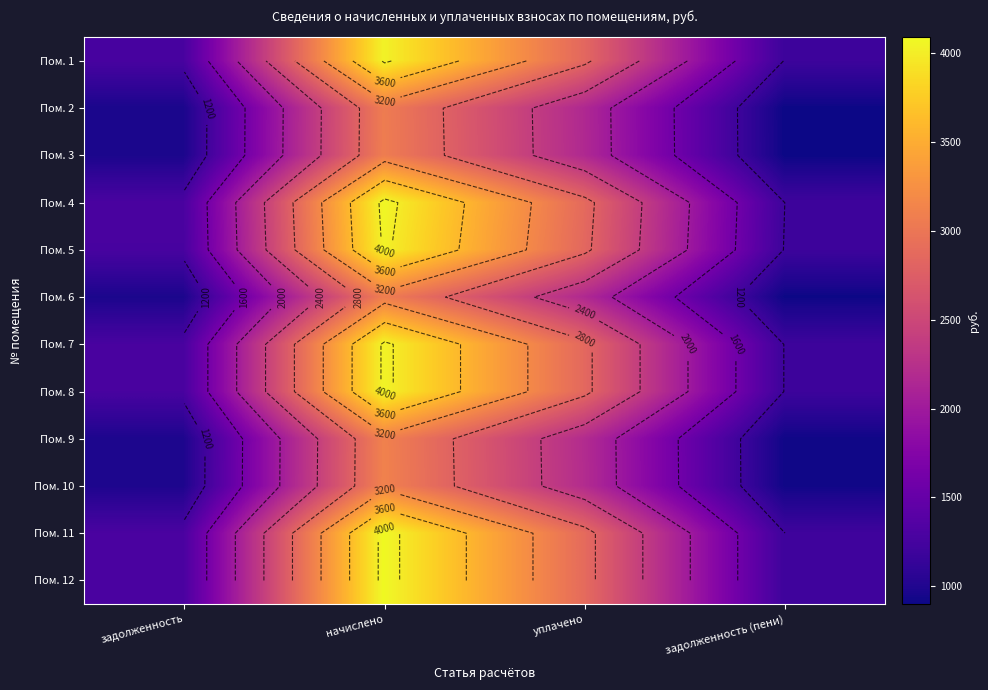

At which category is the sum across all series the highest?

начислено